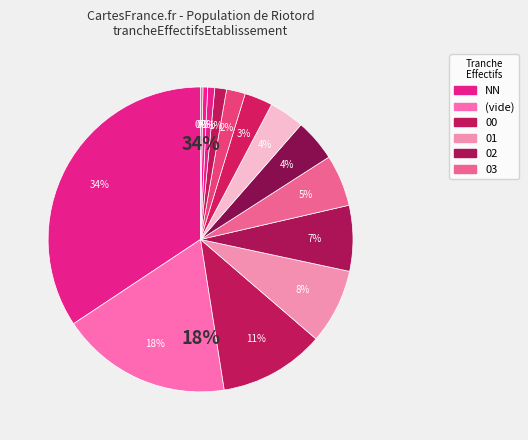

Rank the categories by value from lowest to highest.

42, 41, 32, 31, 22, 21, 12, 11, 03, 02, 01, 00, , NN